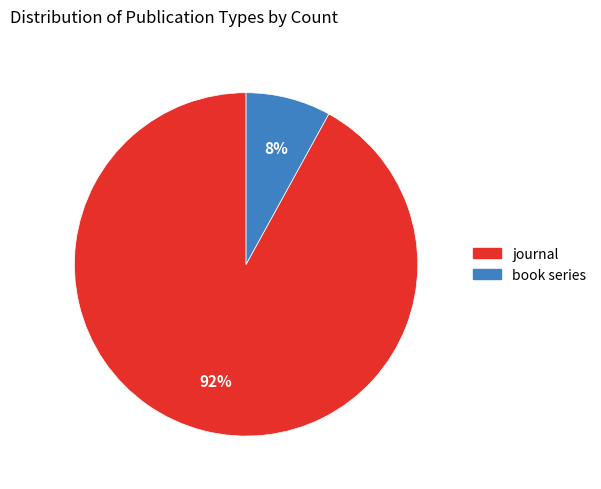

What percentage is the journal slice, to the nearest percent?

92%